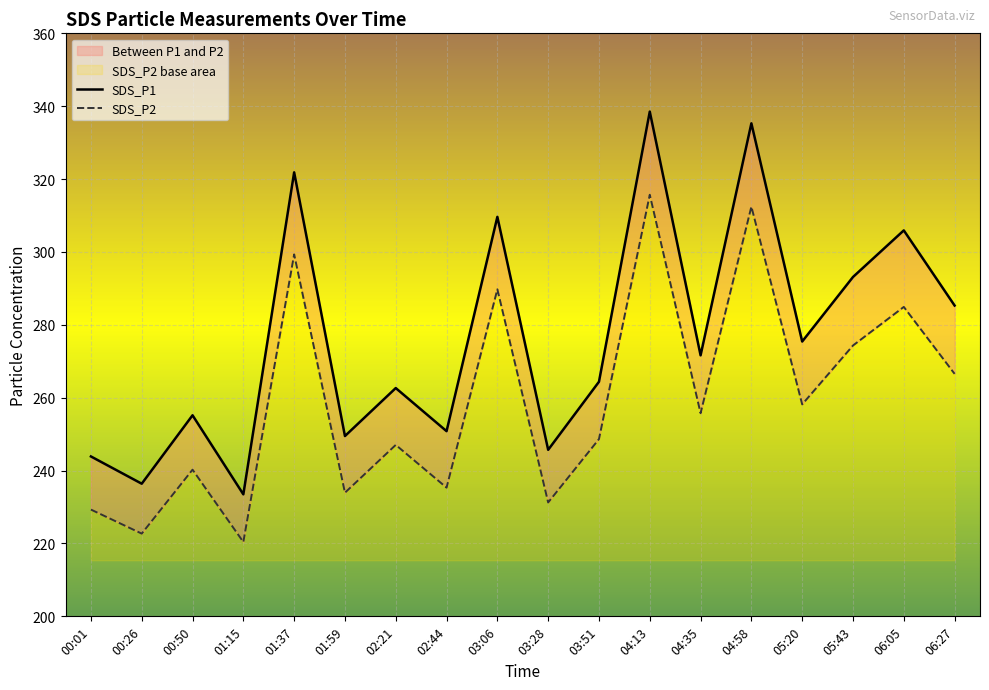

What is the sum of the SDS_P1 values at 00:50 and 04:13?

593.7